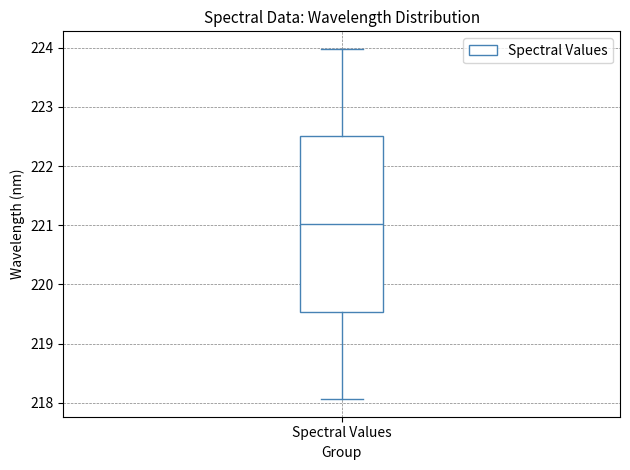

Read this box plot against the y-axis: the position of the median line, the range covered by the box, and the ends of both whiskers. The values are not printed on the chart, so give them approximately, as read against the axis.

median 221.0, box 219.5 to 222.5, whiskers 218.1 to 224.0